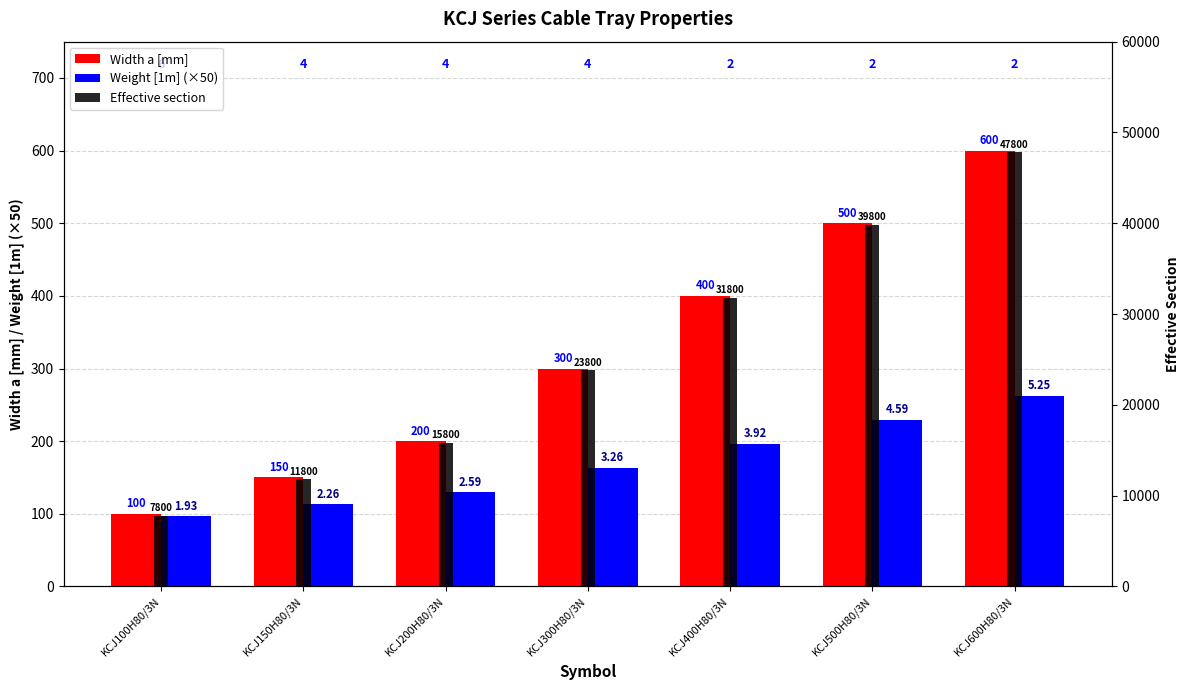

What is the total value across all series at KCJ400H80/3N?

32396.0